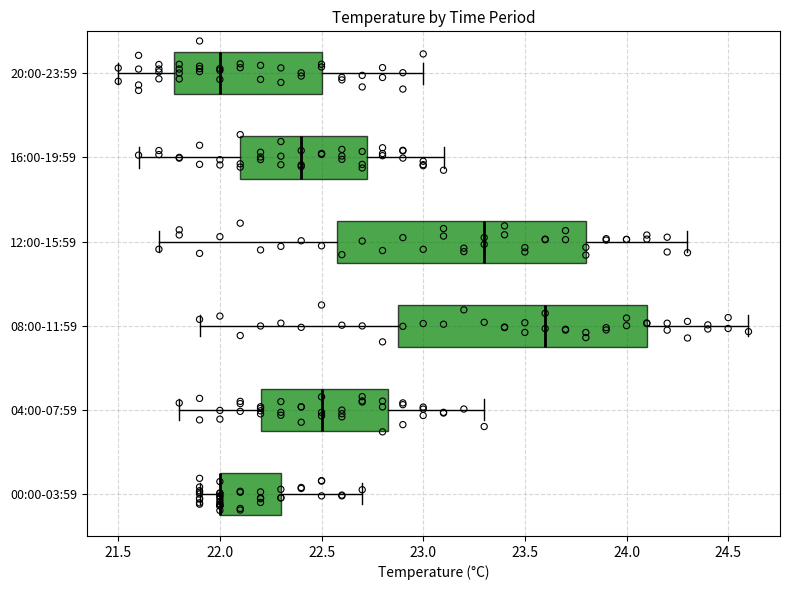

Where does the right whisker of the box for 04:00-07:59 end on the x-axis? The values are not printed on the chart, so give them approximately, as read against the axis.

23.30